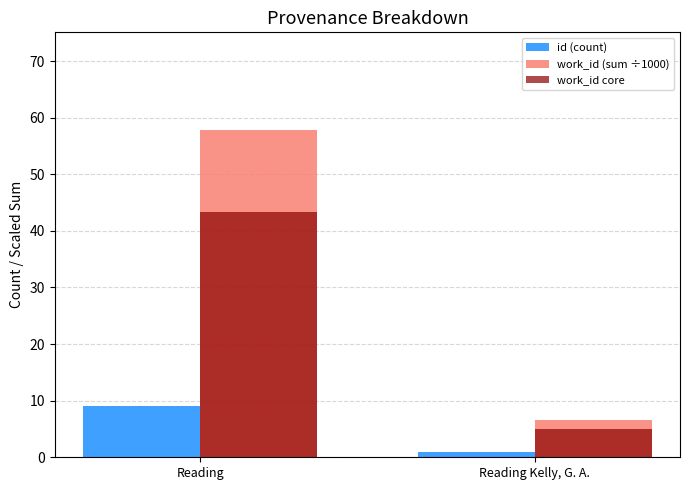

Reading left to right, list all the values displayed in this chart.

id (count): 9.0	1.0
work_id (sum ÷1000): 57.8	6.7
work_id core: 43.3	5.0